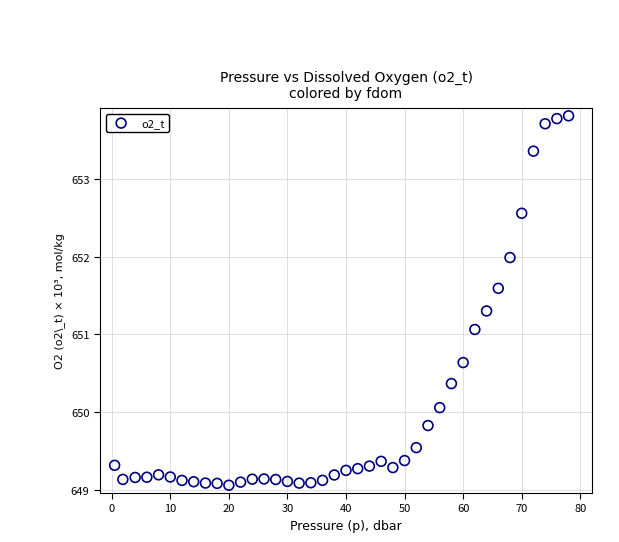

What Y value in the scatter plot is closest to 651?

651.1